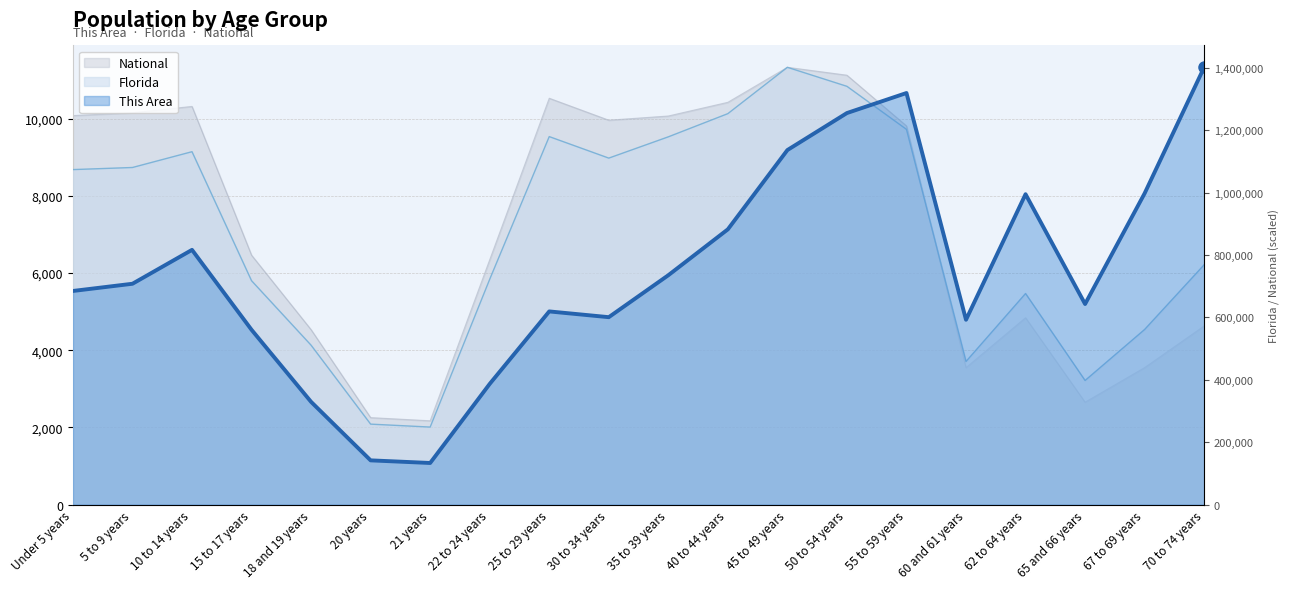

What is the average value of the Florida series?

6983.3